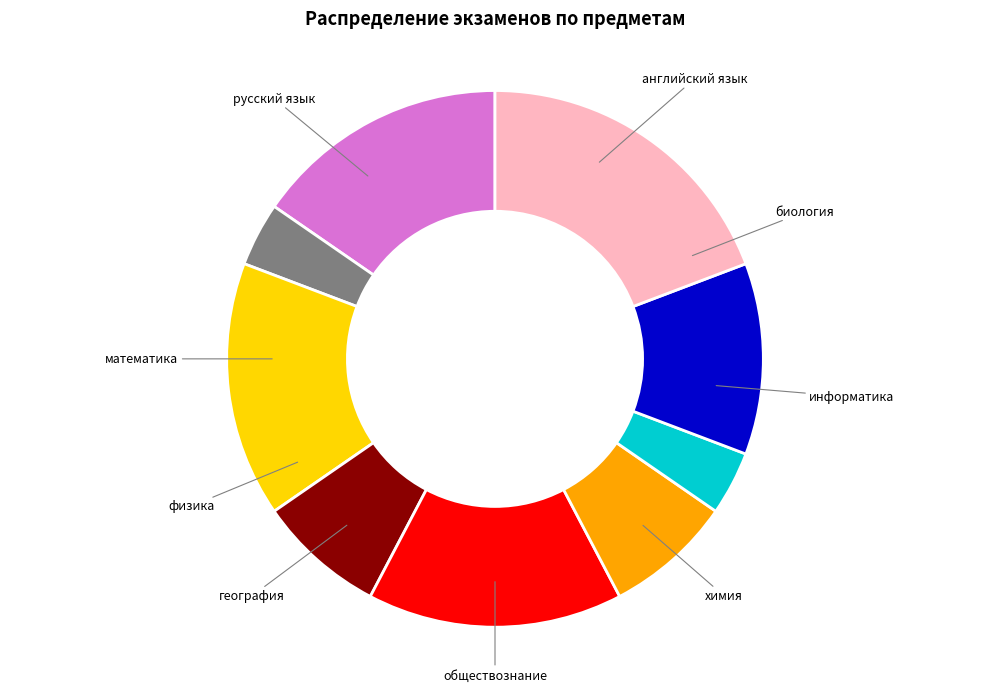

Which has a higher value, география or математика?

математика